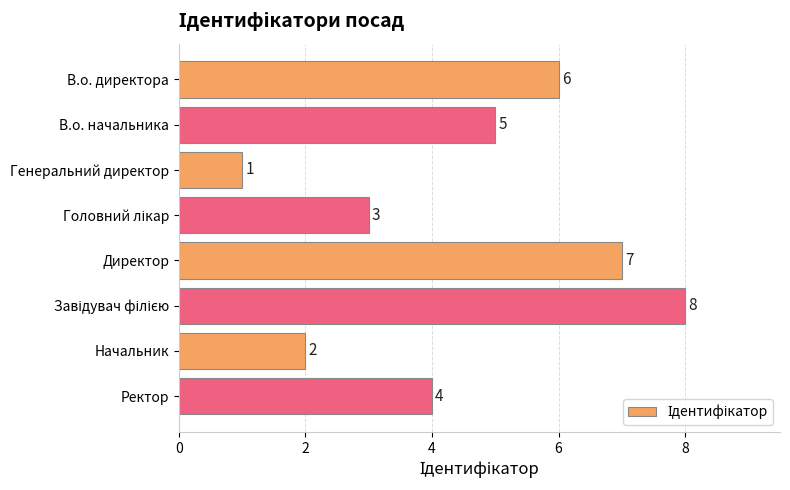

Is it true that the value at Директор is 10?

False